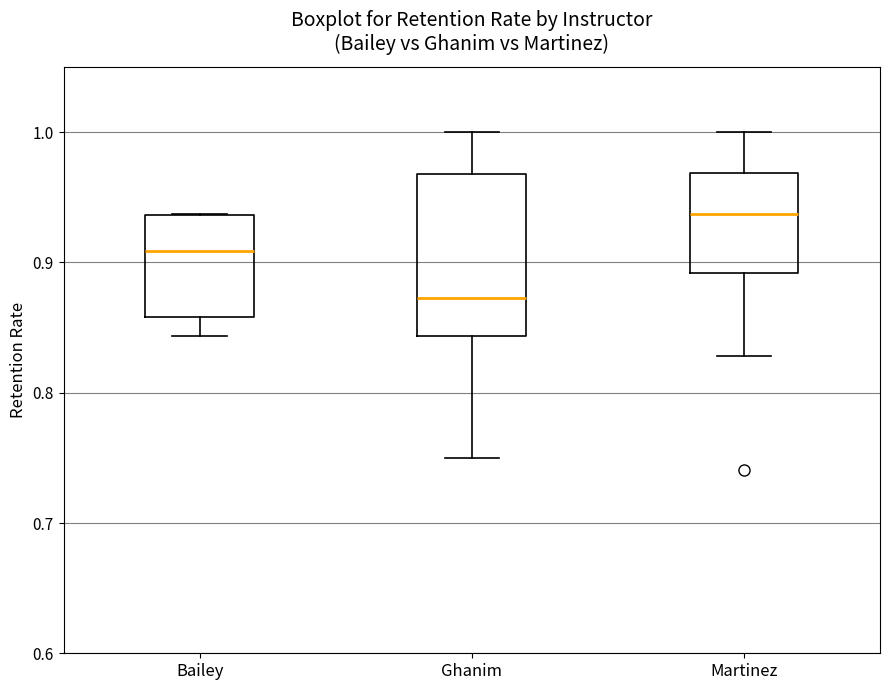

Reading left to right, transcribe this box plot: for each box, give where its median line is, the range the box spans, and where its two whiskers end, as read against the y-axis. The values are not printed on the chart, so give them approximately, as read against the axis.

Bailey: median 0.91, box 0.86 to 0.94, whiskers 0.84 to 0.94
Ghanim: median 0.87, box 0.84 to 0.97, whiskers 0.75 to 1.00
Martinez: median 0.94, box 0.89 to 0.97, whiskers 0.83 to 1.00